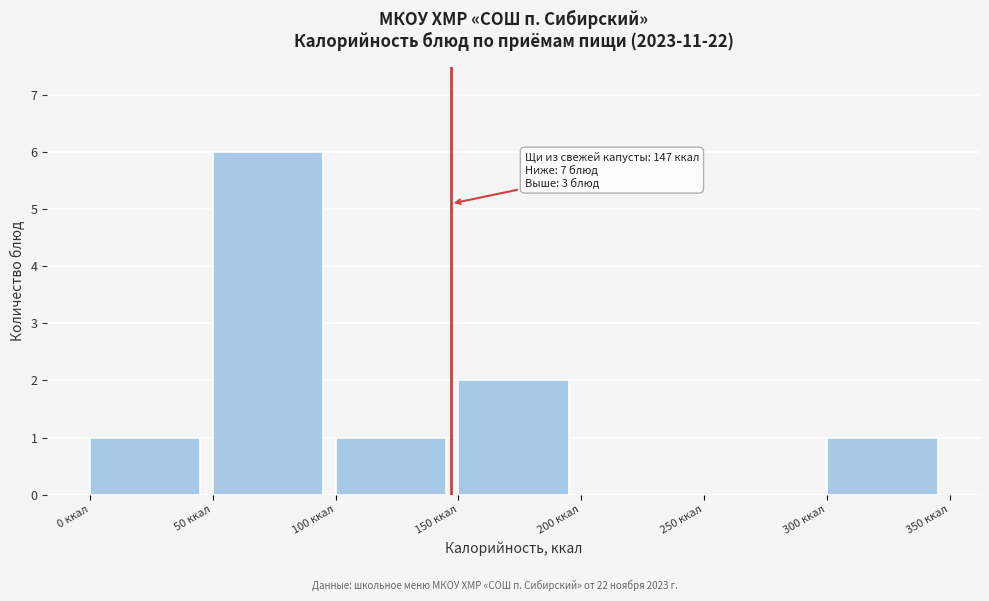

Over which range of the x-axis is the bar tallest?

50 to 100